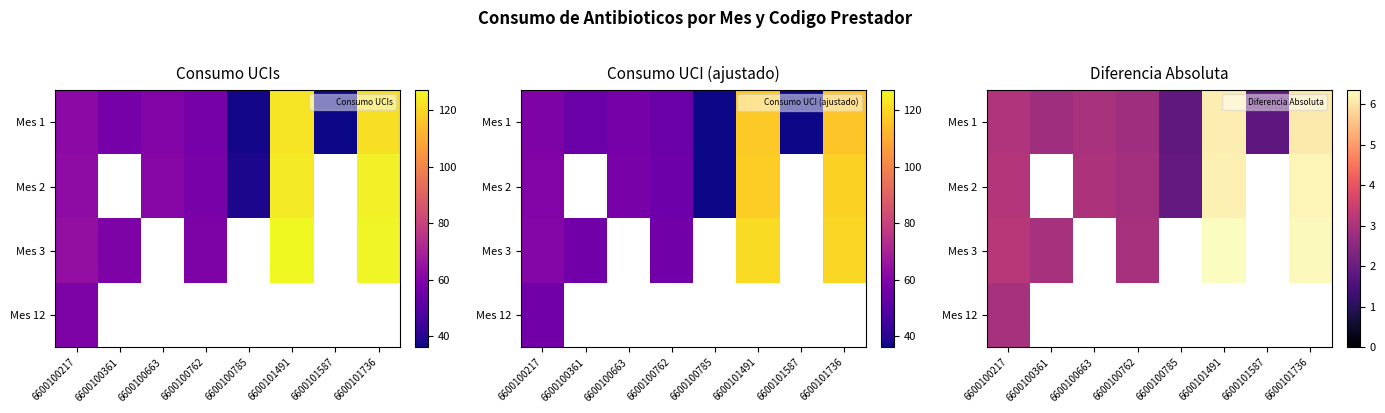

At which label is Mes 2 closest to 4?

6600100217